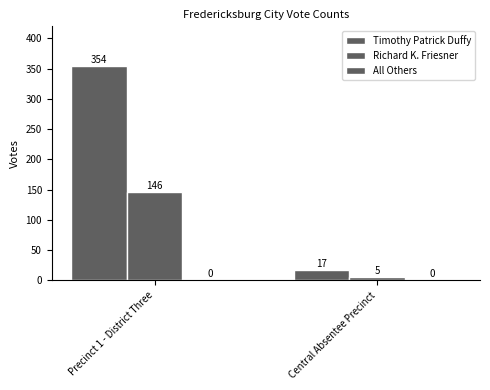

How many groups of bars are there?

2